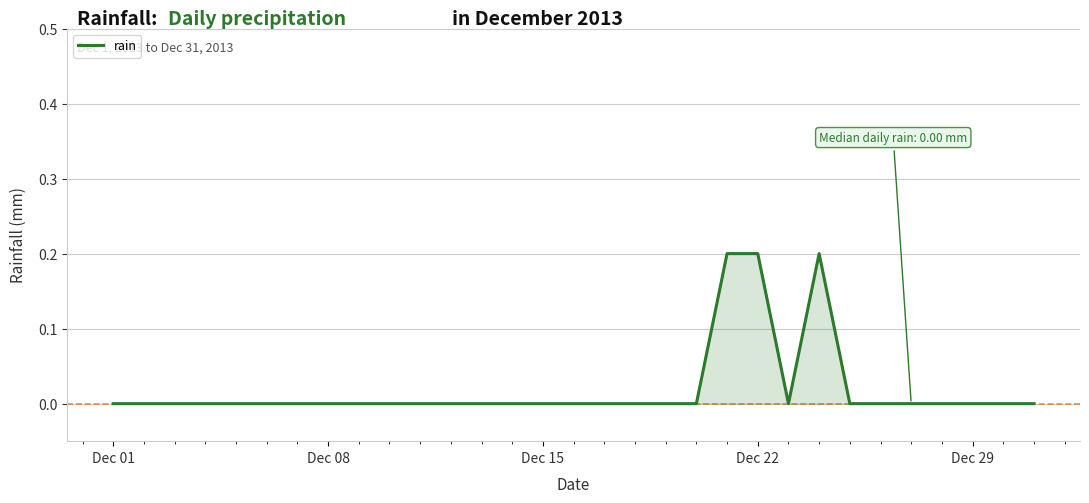

How many categories are shown in the chart?

31